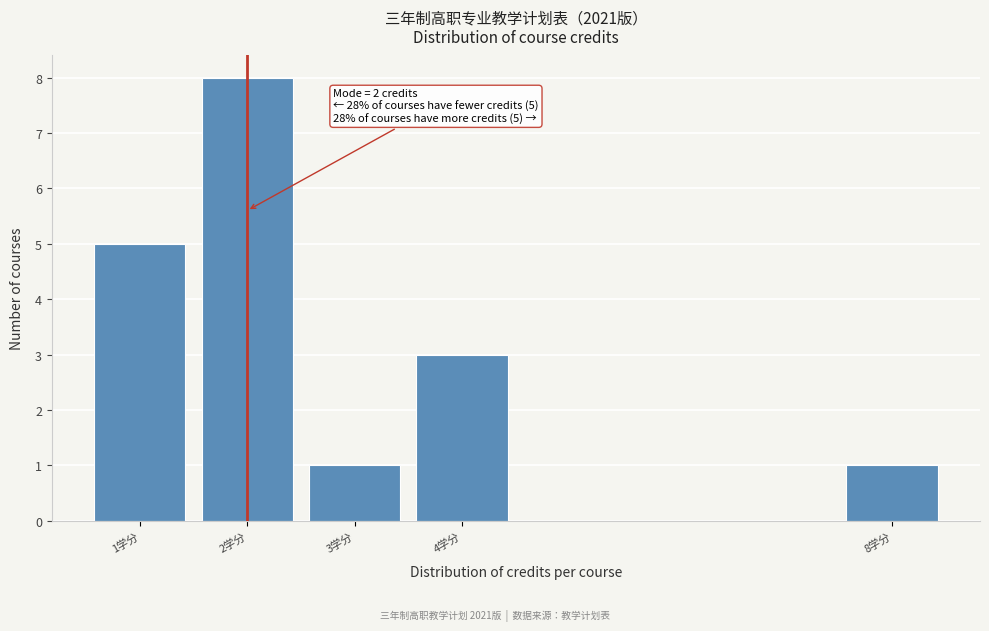

Reading left to right, list all the values displayed in this chart.

5	8	1	3	1